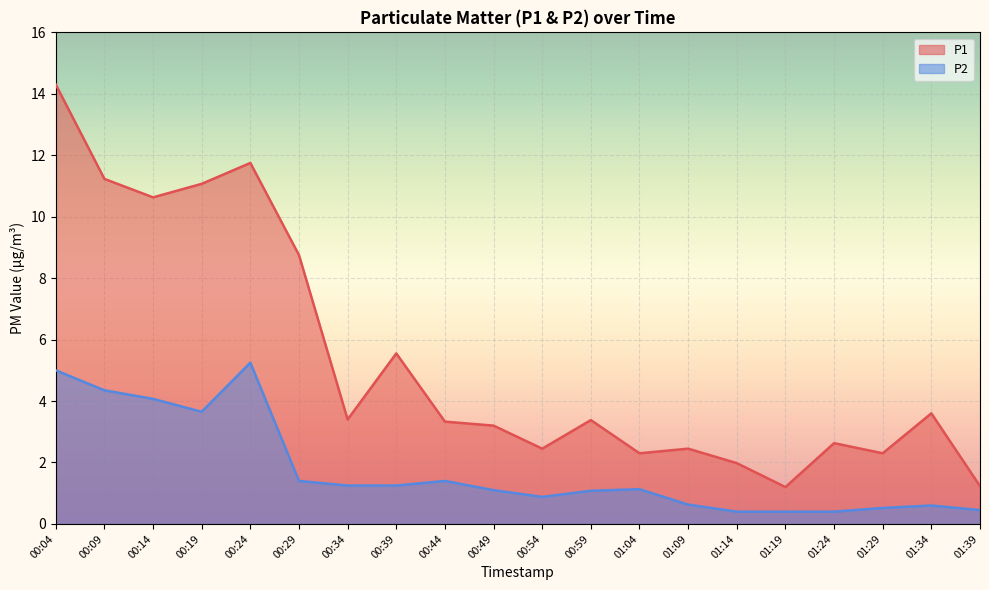

At which category is the sum across all series the highest?

00:04